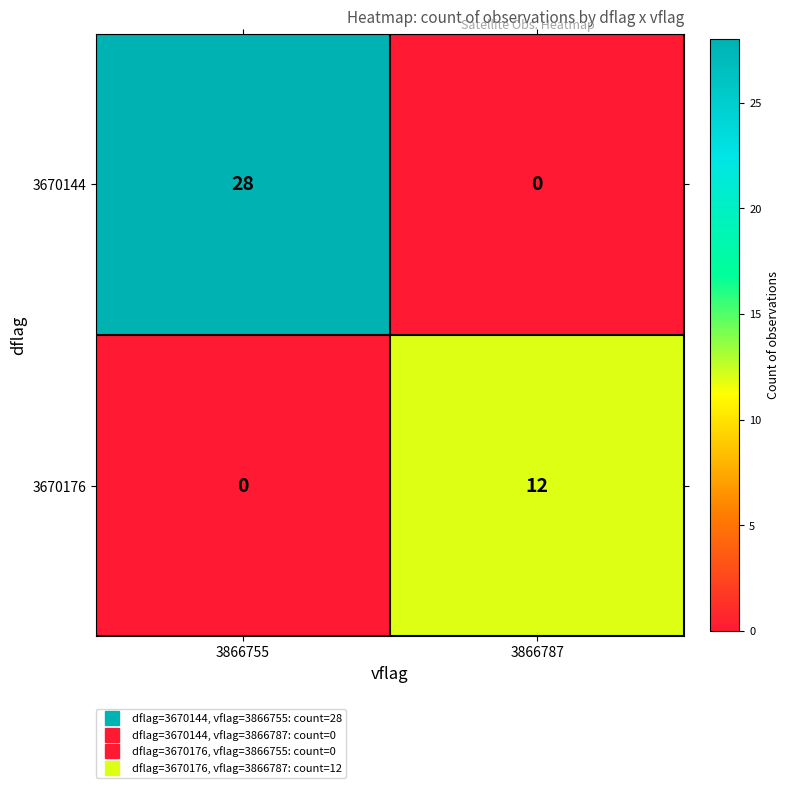

Between 3866755 and 3866787, which series saw the biggest shift?

3670144